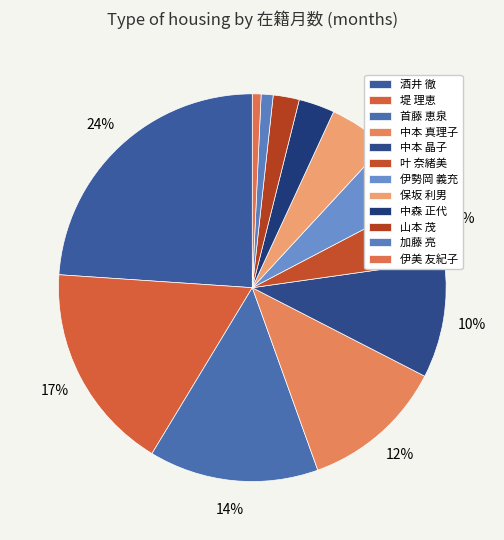

Combined, what portion of the pie is 山本 茂 and 酒井 徹?

26.1%